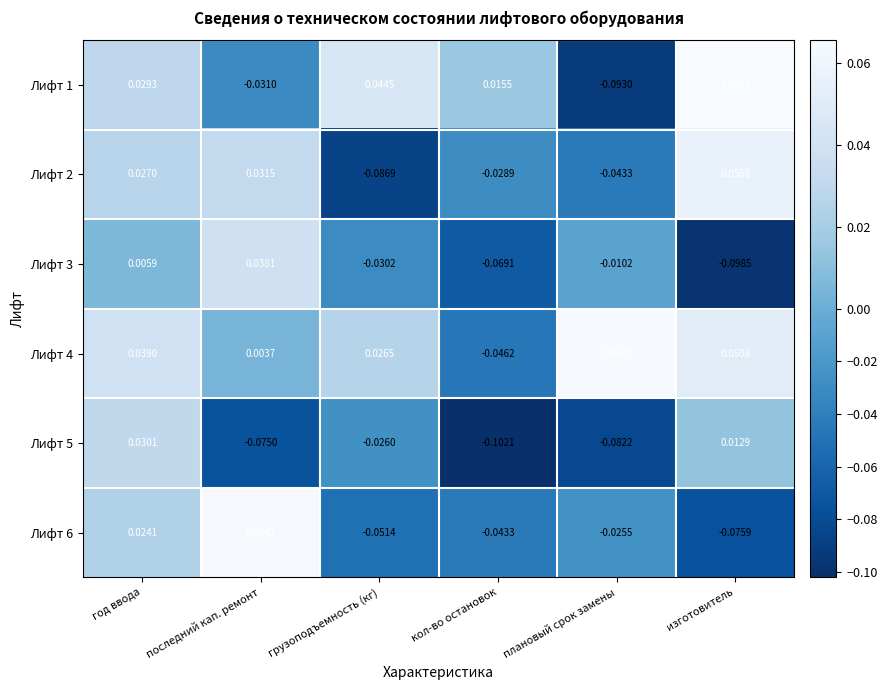

Which series changed the most between последний кап. ремонт and кол-во остановок?

Лифт 6